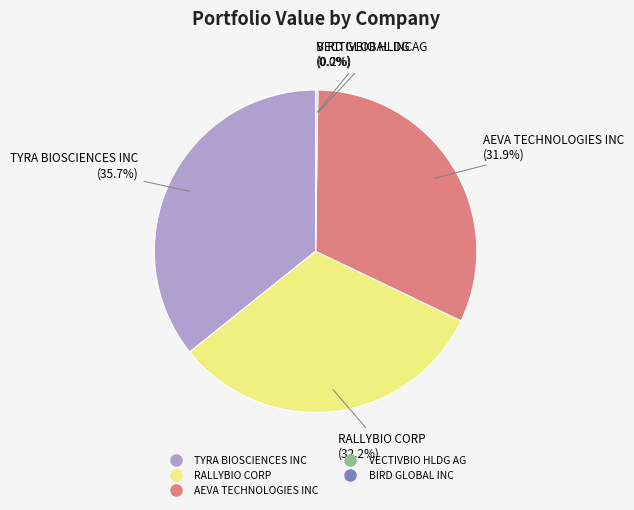

The TYRA BIOSCIENCES INC slice represents 36% of the pie. True or false?

True